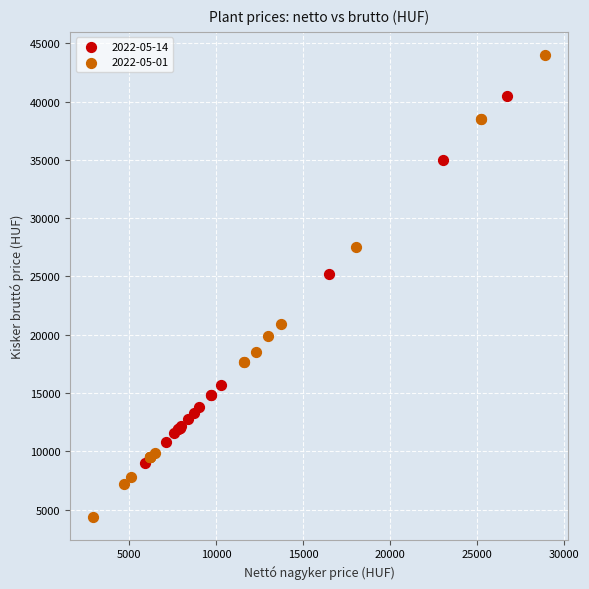

Which series has the largest Y range (max minus min)?

2022-05-01